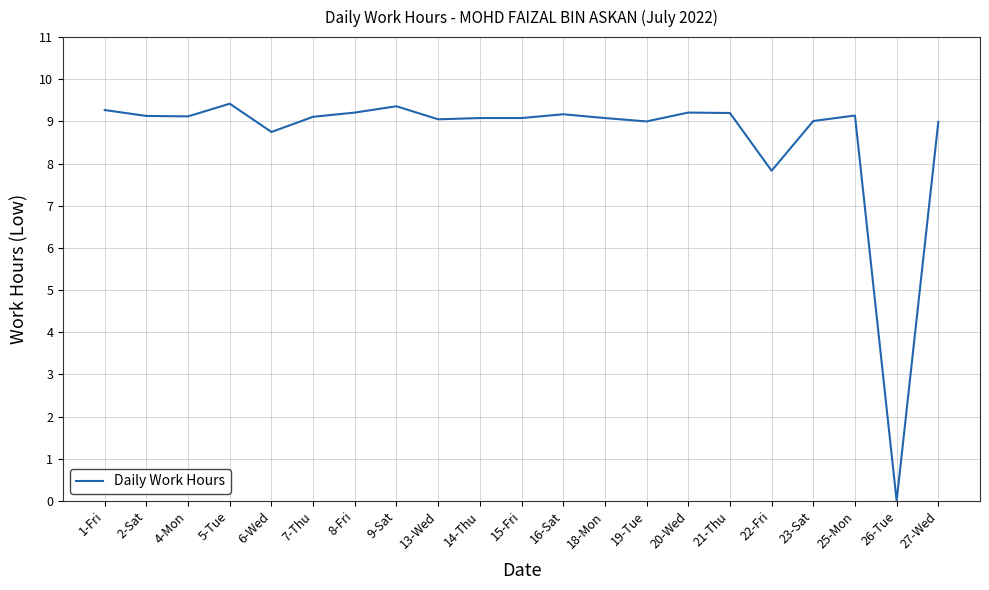

What is the greatest value displayed?

9.4